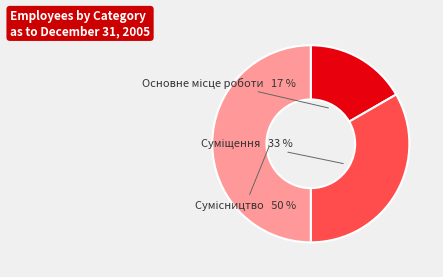

To the nearest percent, what is the average slice percentage?

33%